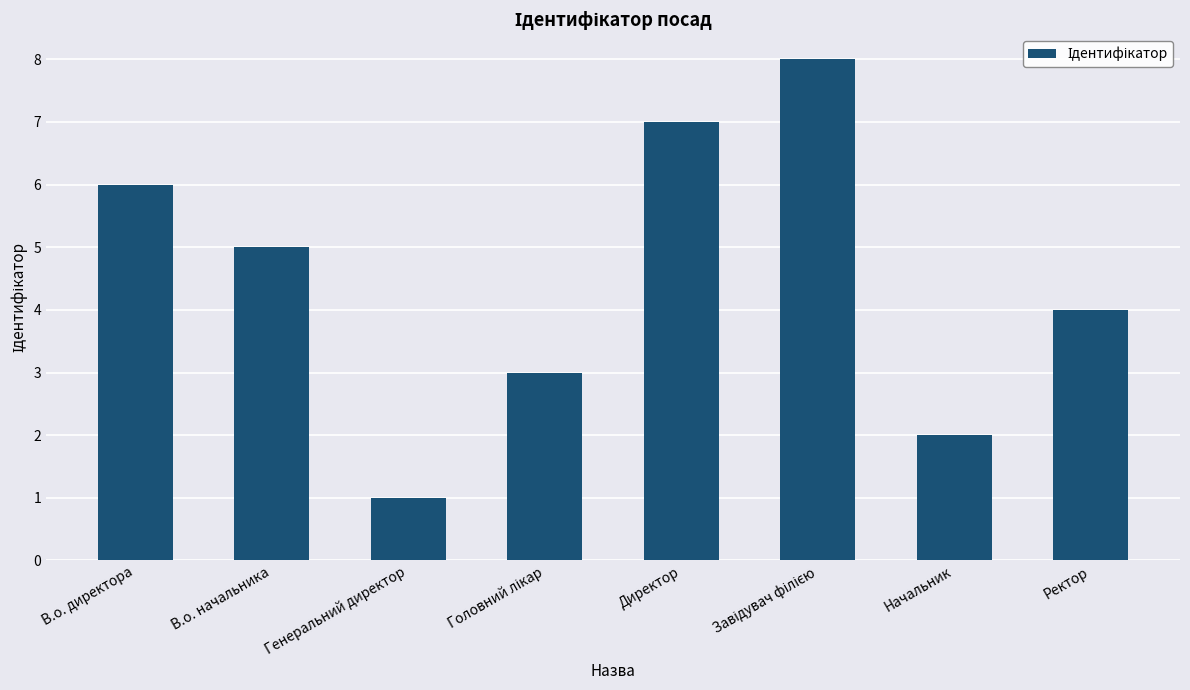

What is the difference between the maximum and second lowest values?

6